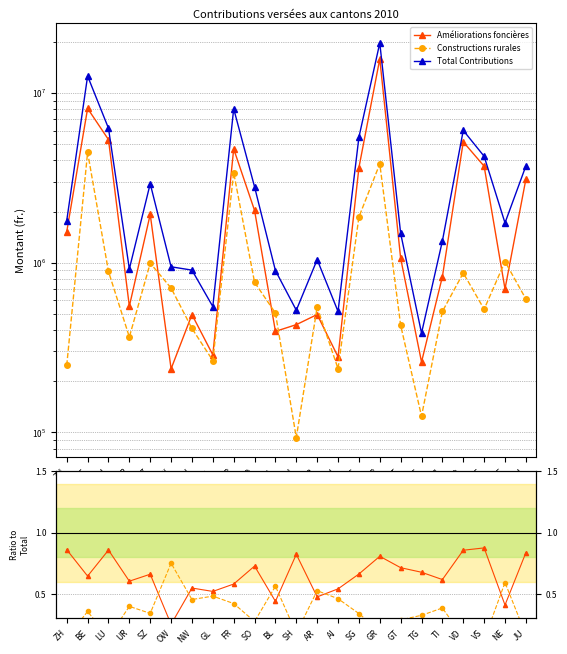

What is the label of the 3rd point from the right?

VS